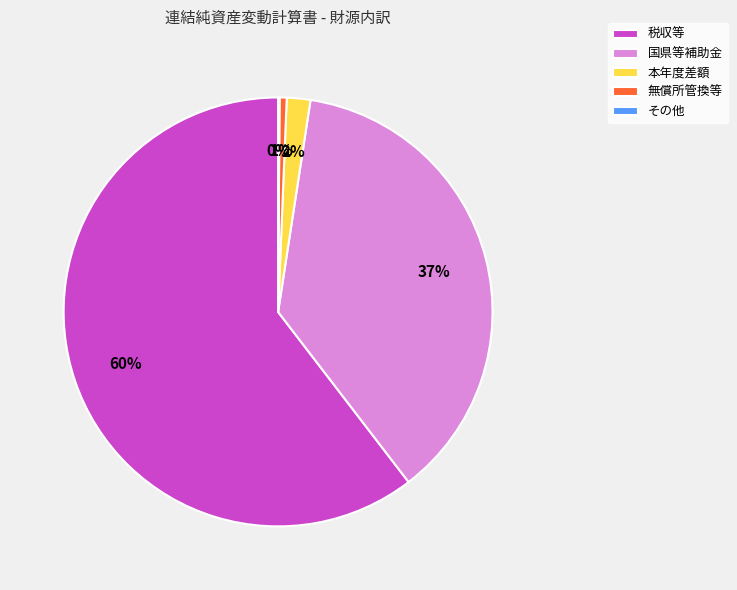

Does 本年度差額 account for over 50% of the chart?

No